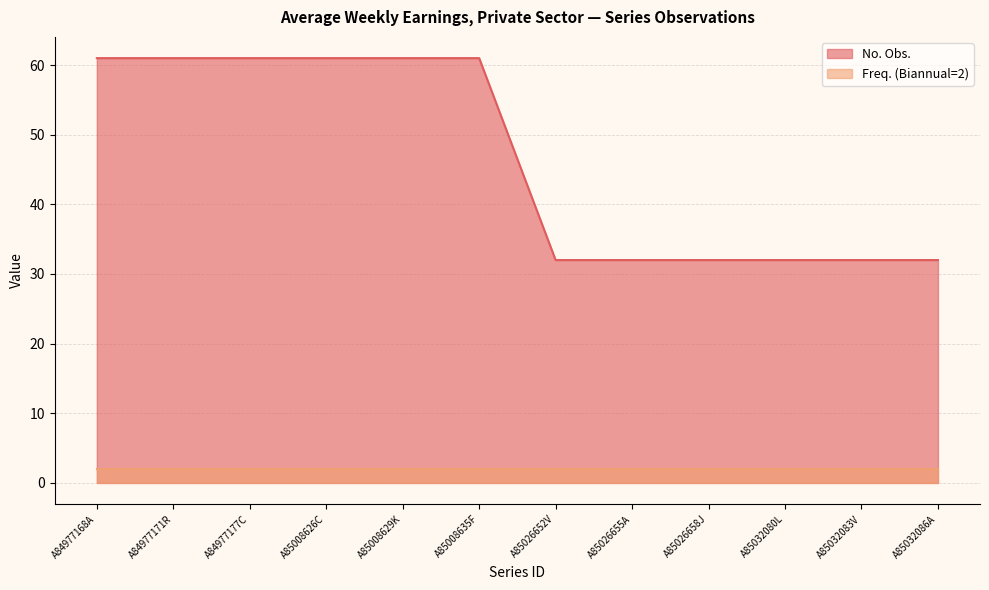

The chart shows a value of 54 at A85032086A. True or false?

False